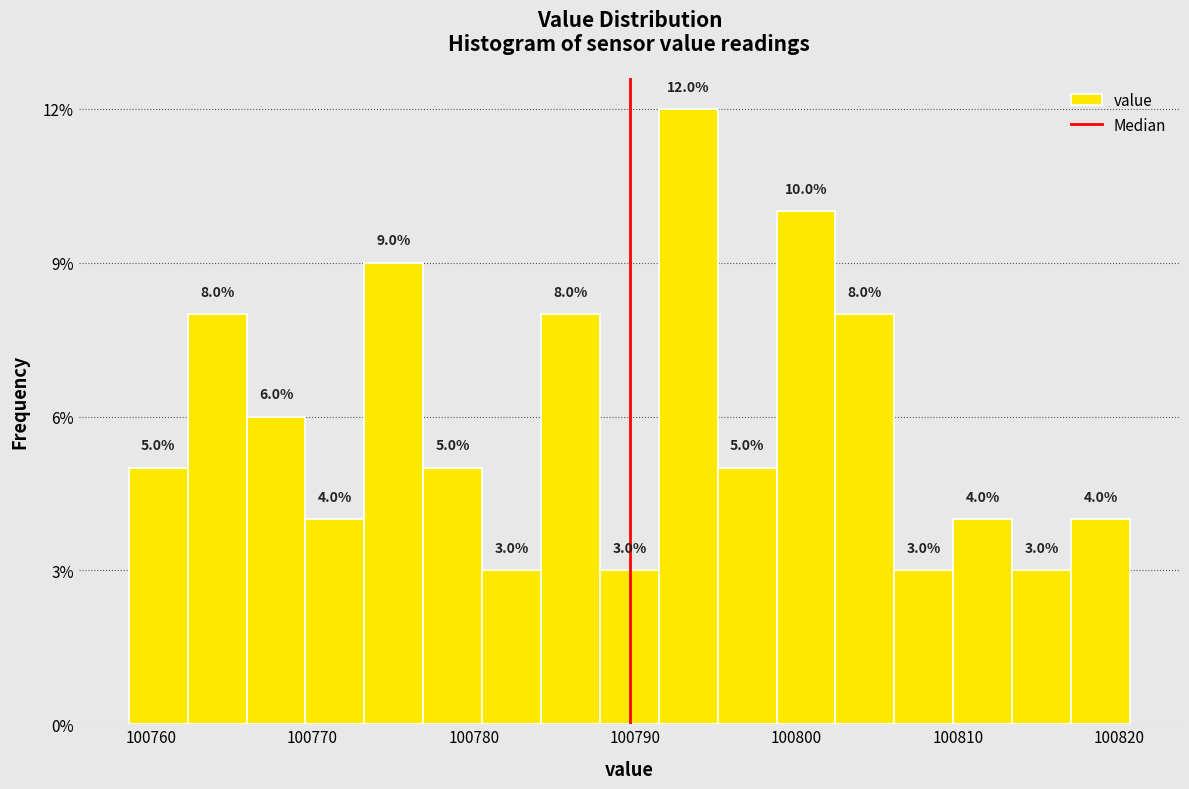

Read against the x-axis, roughly where is the centre of the tallest bar?

100793